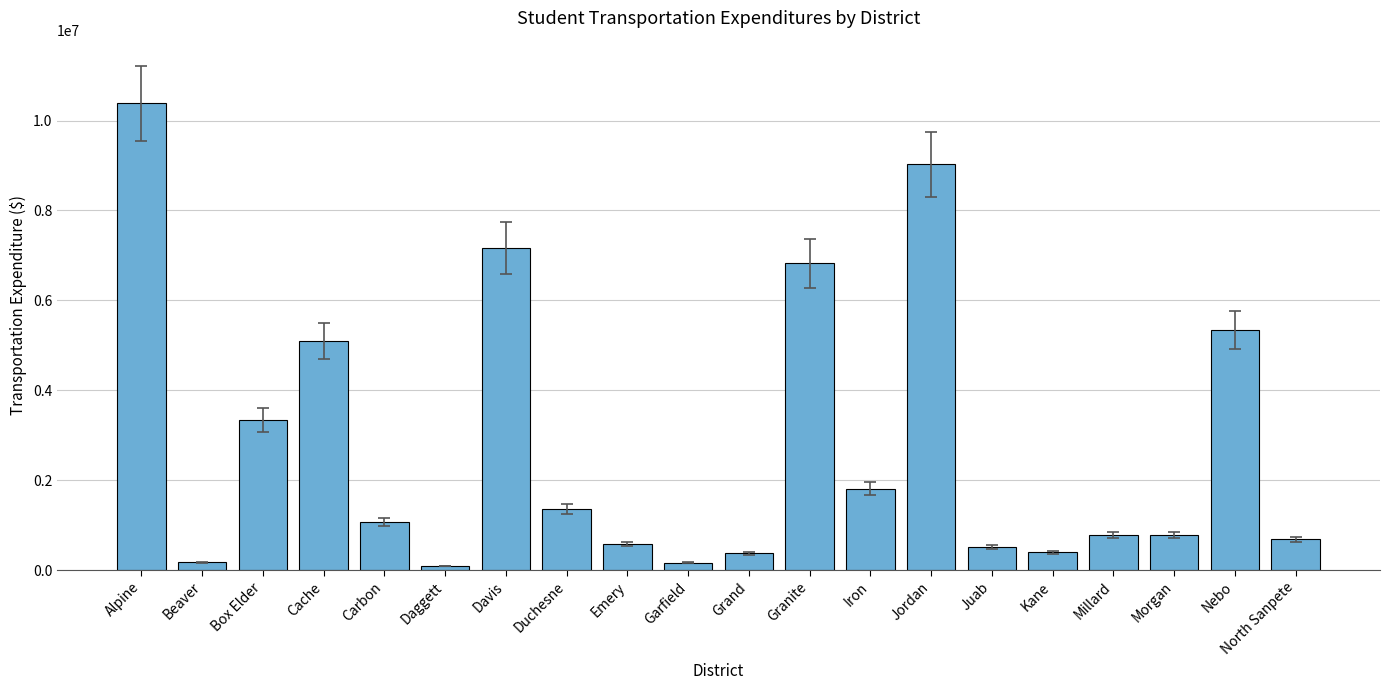

What is the value of the 11th bar from the left?

371600.1